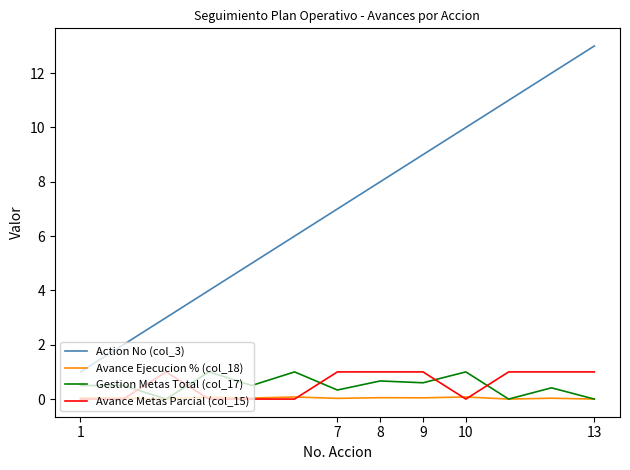

Which series has the largest total across all categories?

Action No (col_3)